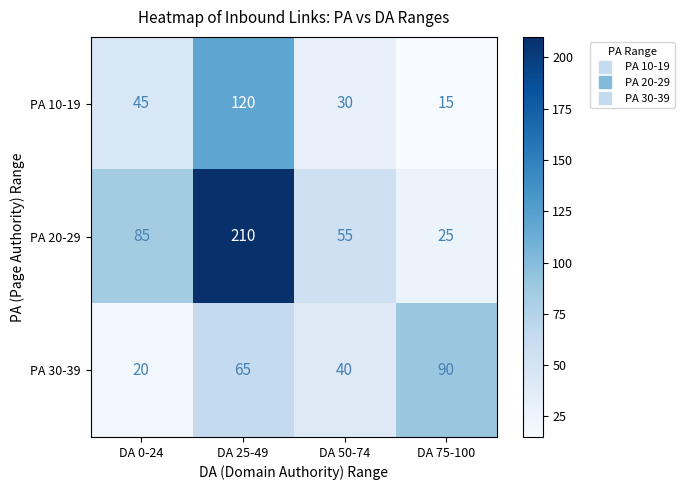

The value of PA 20-29 at DA 50-74 is 26. True or false?

False